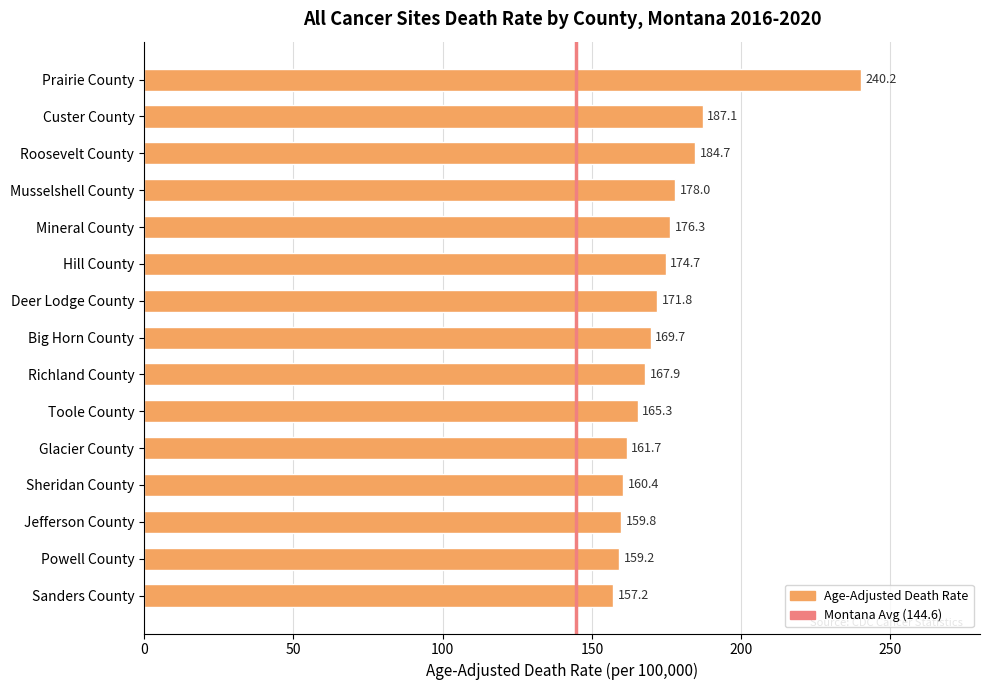

Approximately how many times larger is the value at Mineral County compared to Custer County?

0.9